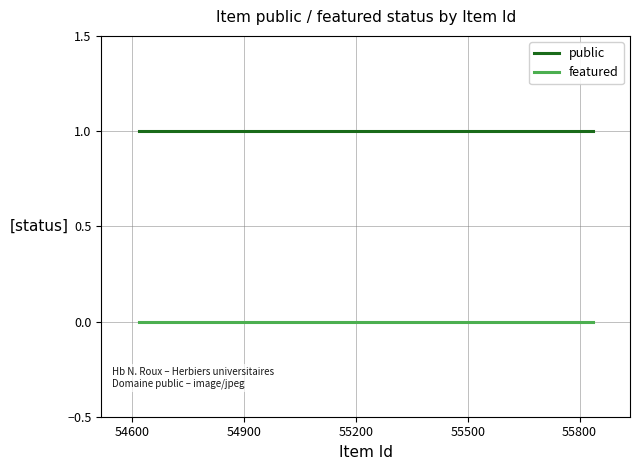

Count the number of data series in this chart.

2